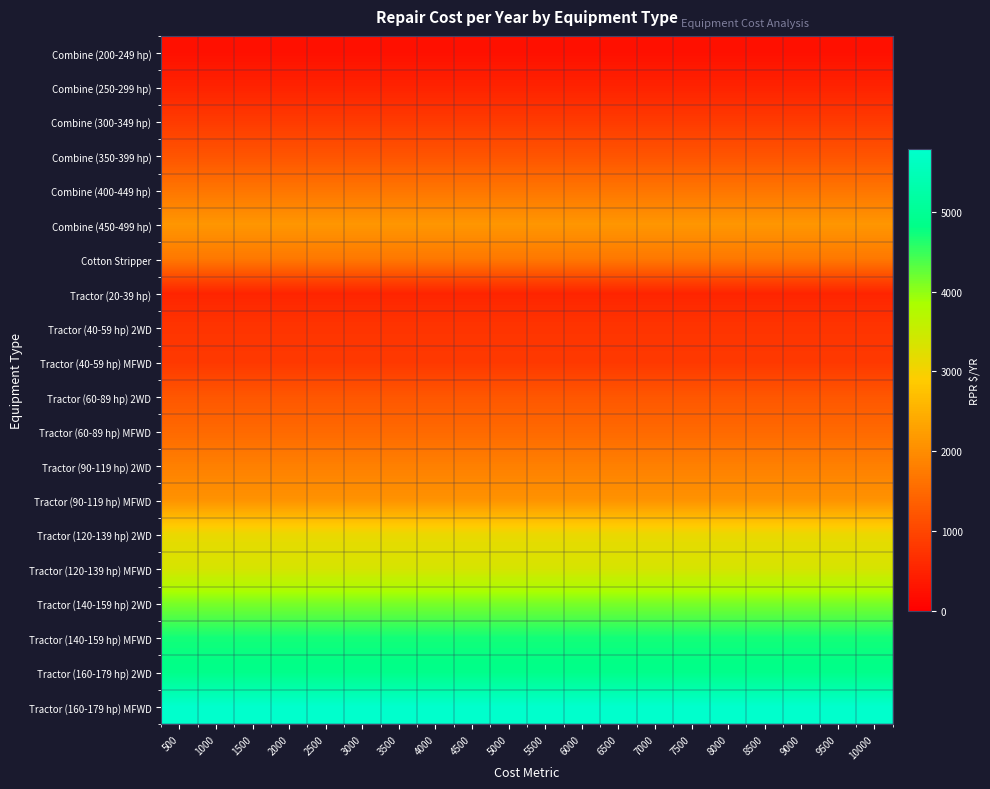

What is the total value across all series at 5500?

42994.8